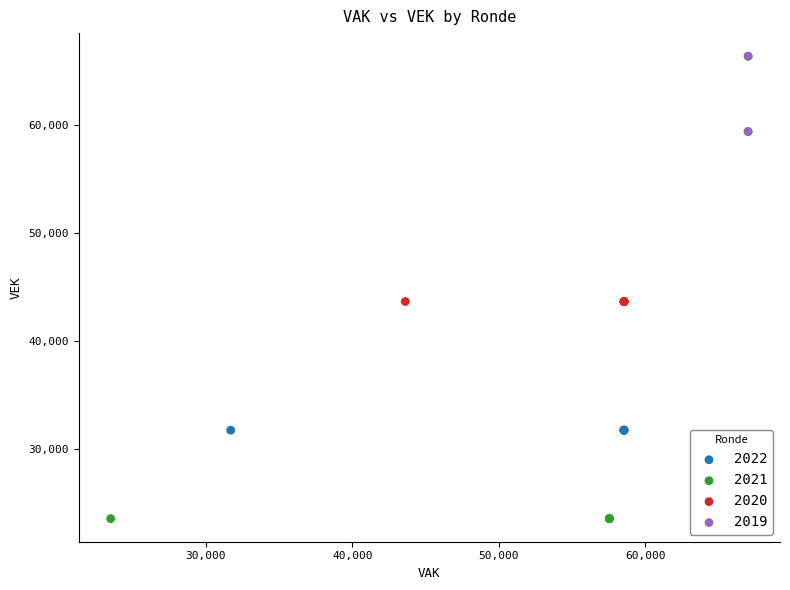

Which series reaches the minimum Y coordinate?

2021